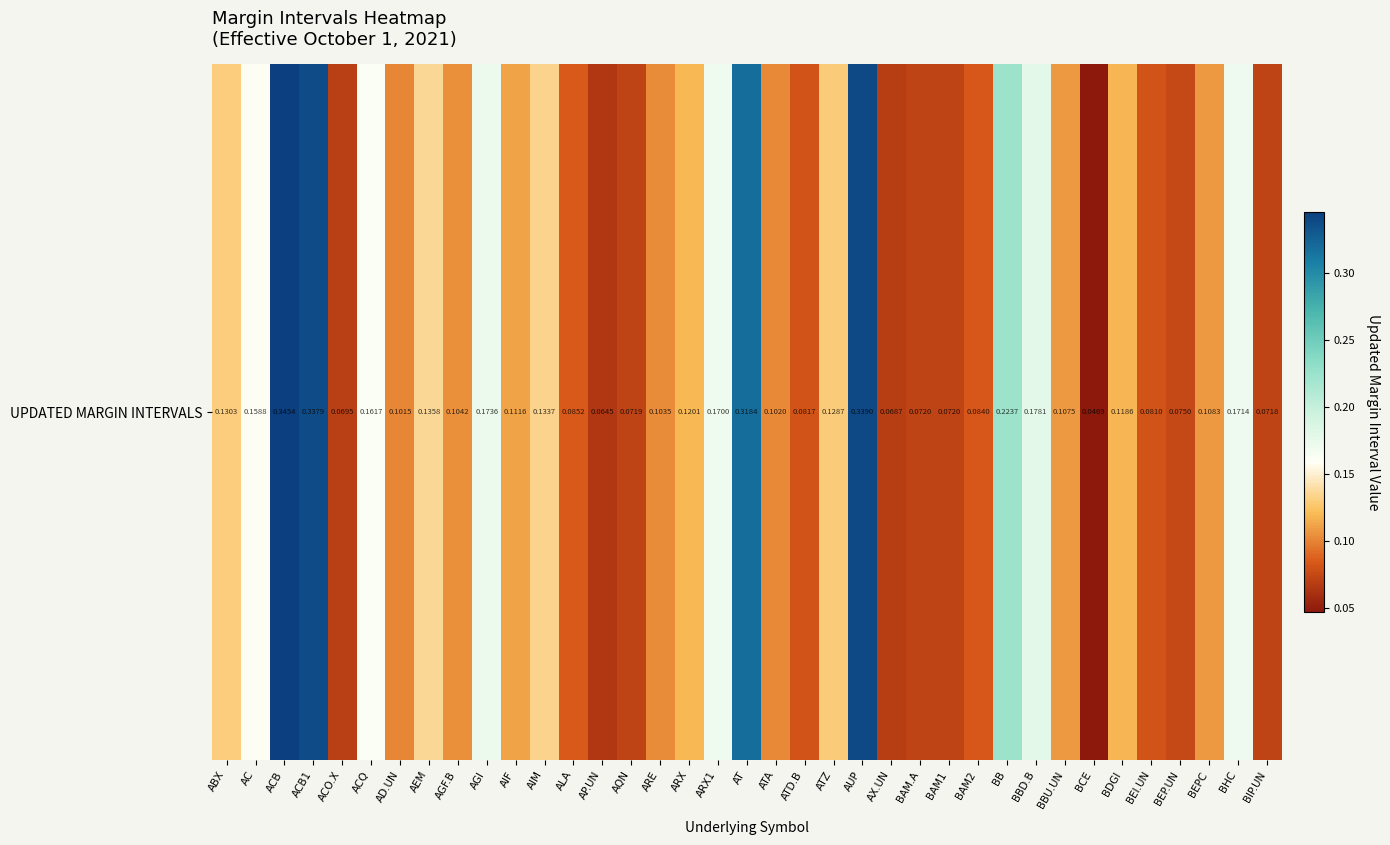

What is the maximum value shown in the chart?

0.3